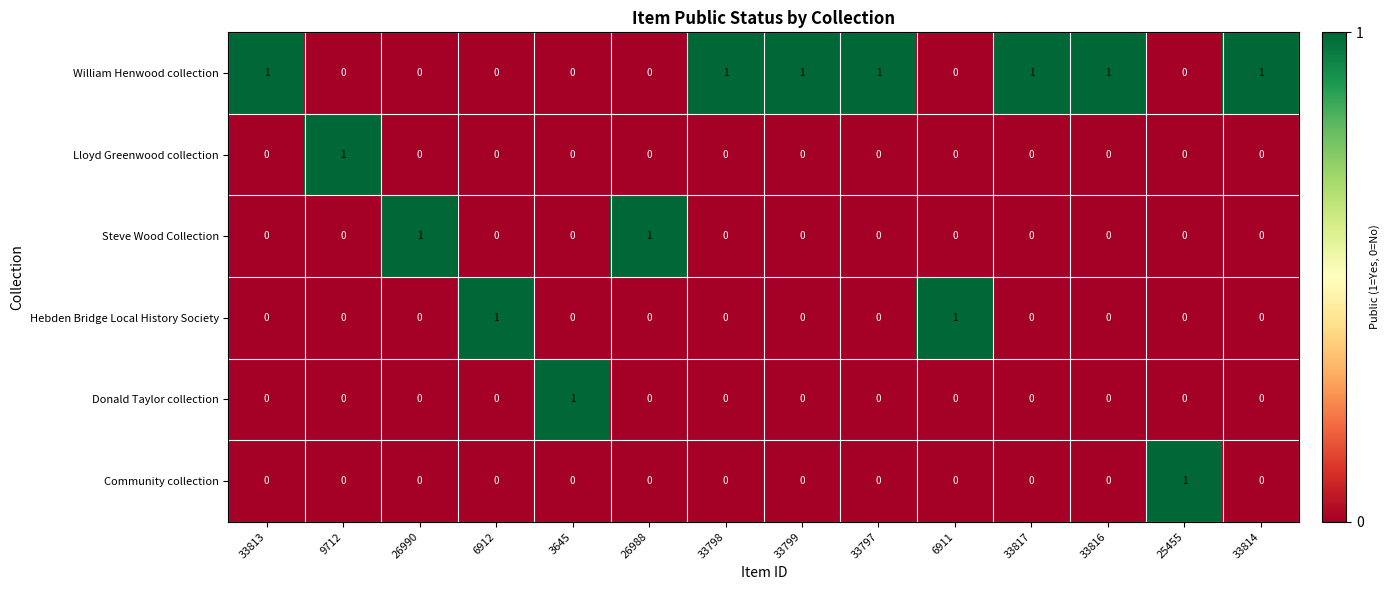

At how many categories does at least one series exceed 0?

14